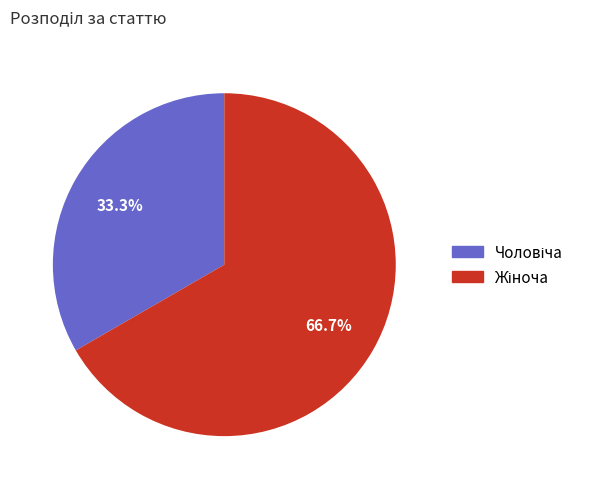

Is there any slice that represents more than half of the pie?

Yes